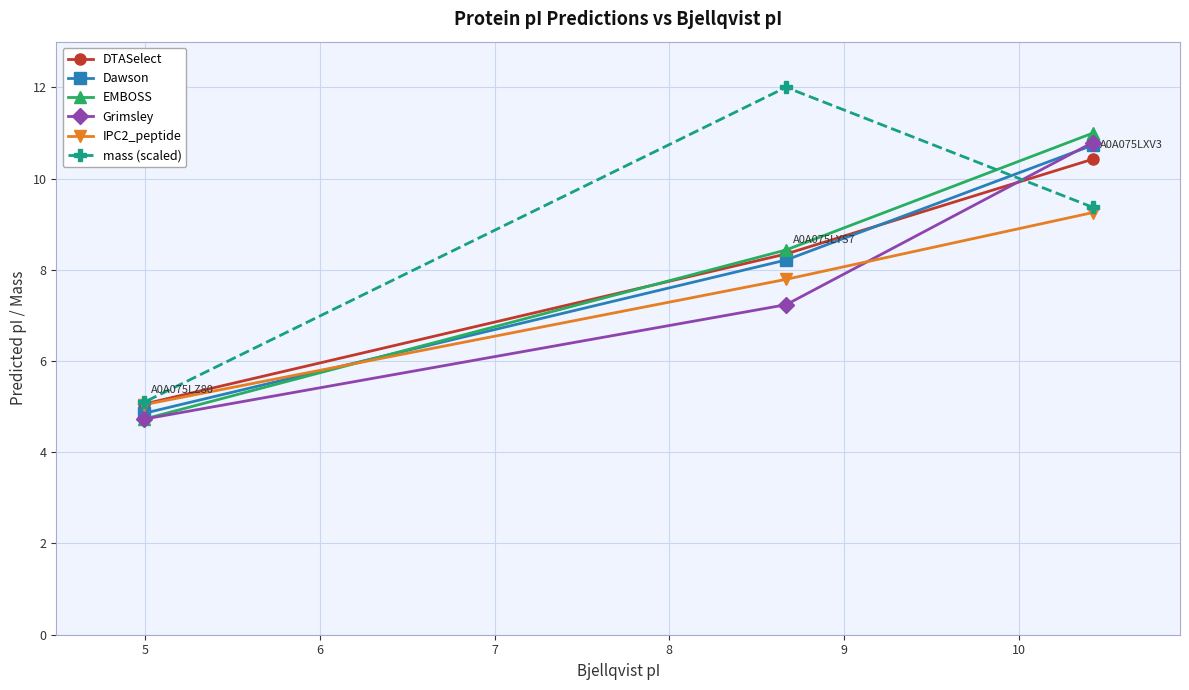

What is the value of the mass (scaled) point at the 3rd from the left?

9.4